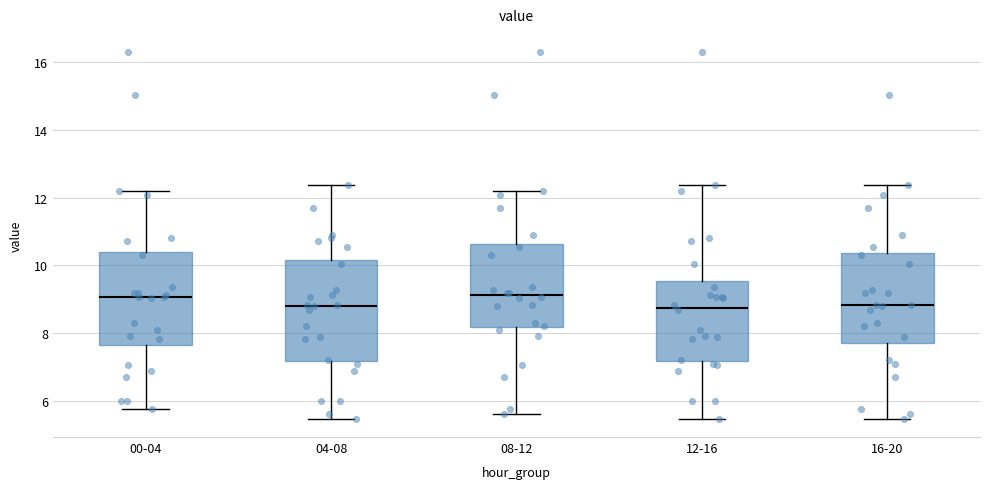

Comparing the boxes themselves (not the whiskers), which one is the tallest?

04-08